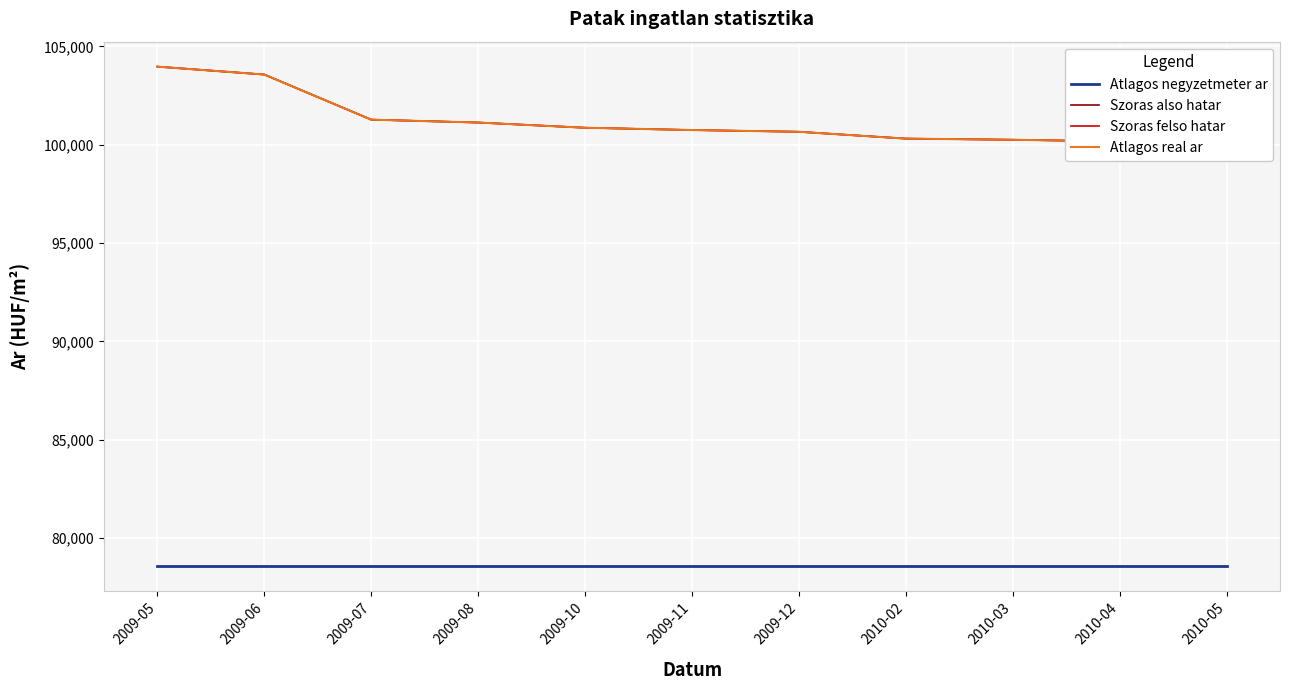

True or false: Atlagos real ar and Szoras felso hatar intersect in this chart.

False